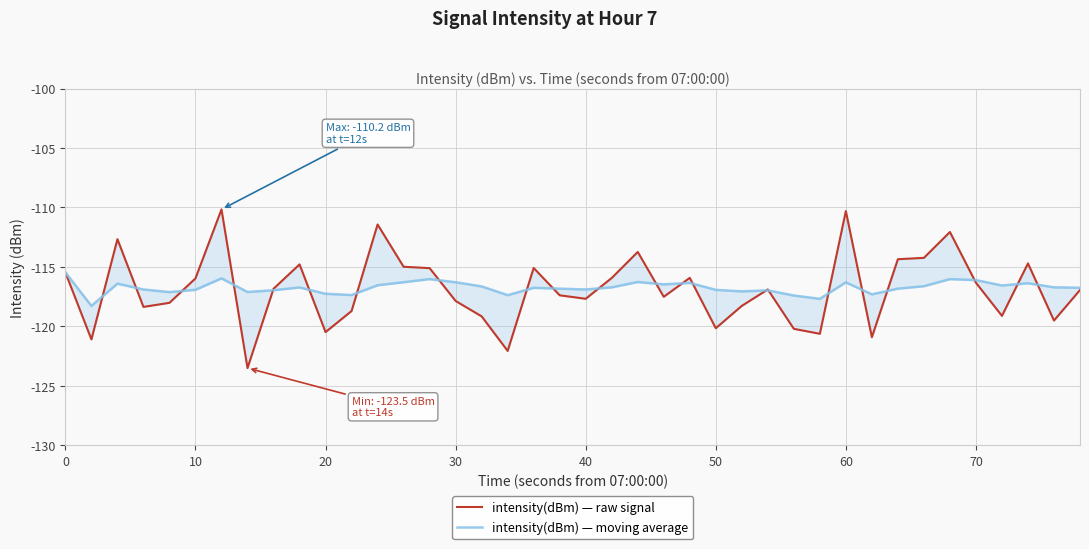

How many series are shown in this chart?

2